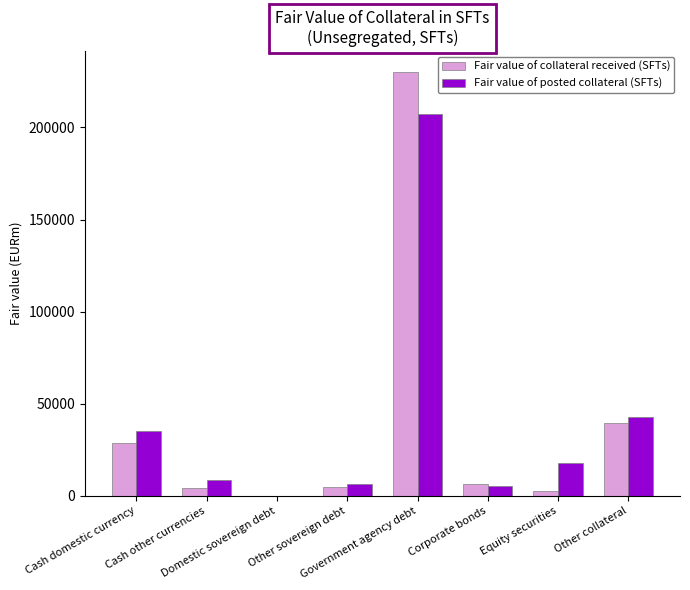

What is the average value of the Fair value of collateral received (SFTs) series?

39638